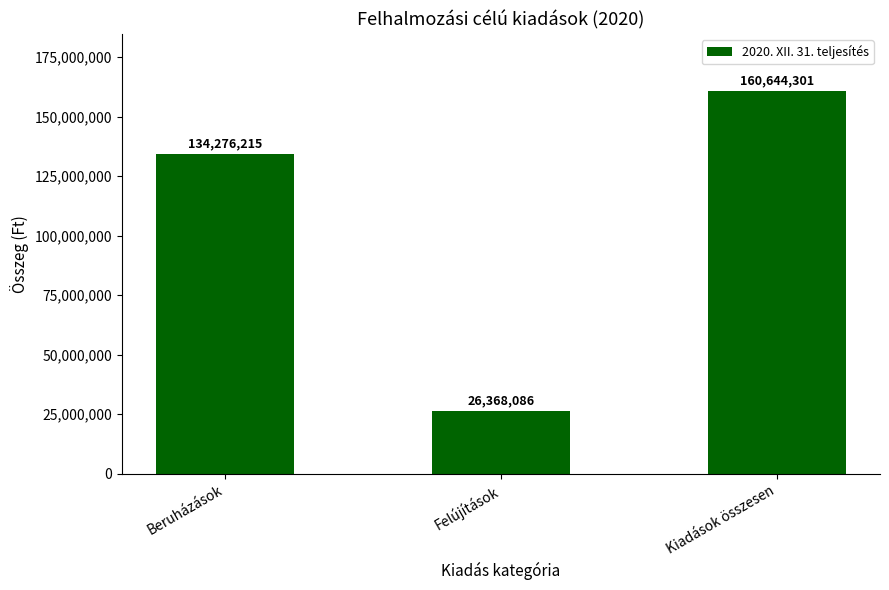

Rank the categories by value from lowest to highest.

Felújítások, Beruházások, Kiadások összesen